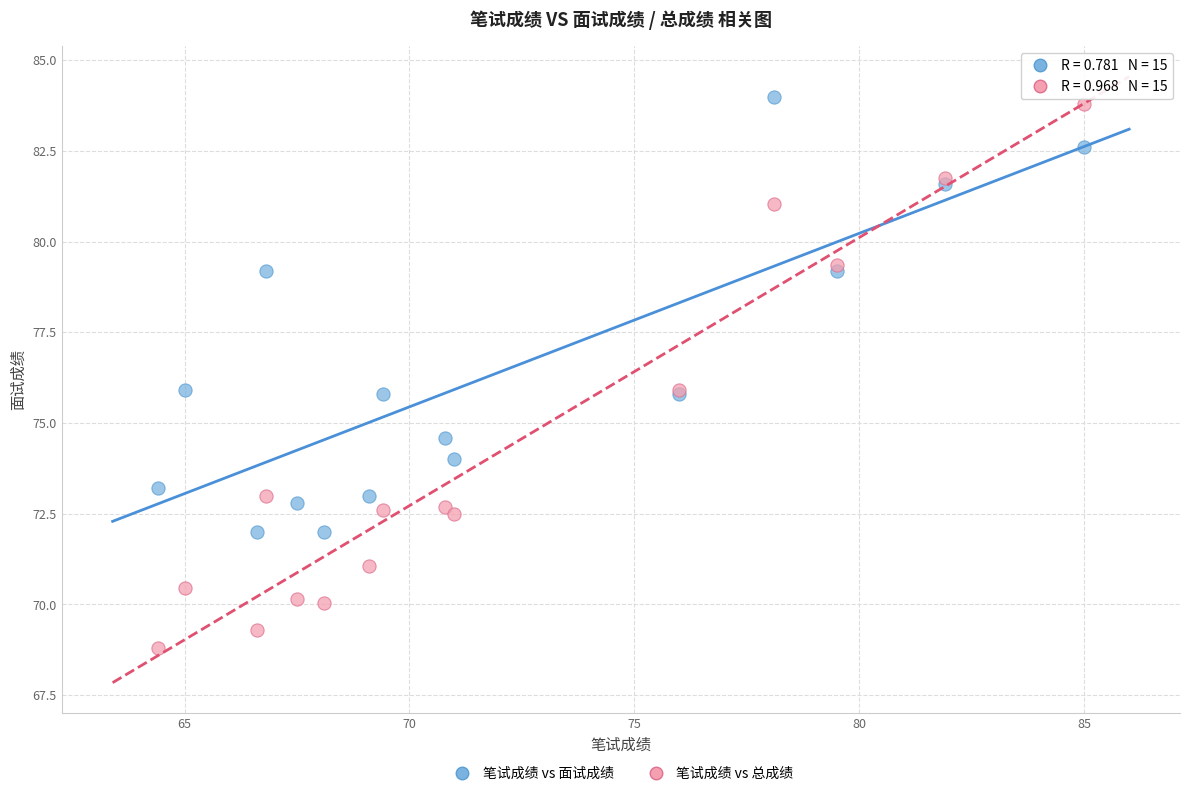

What are all the series names shown in the legend?

笔试成绩 vs 面试成绩, 笔试成绩 vs 总成绩